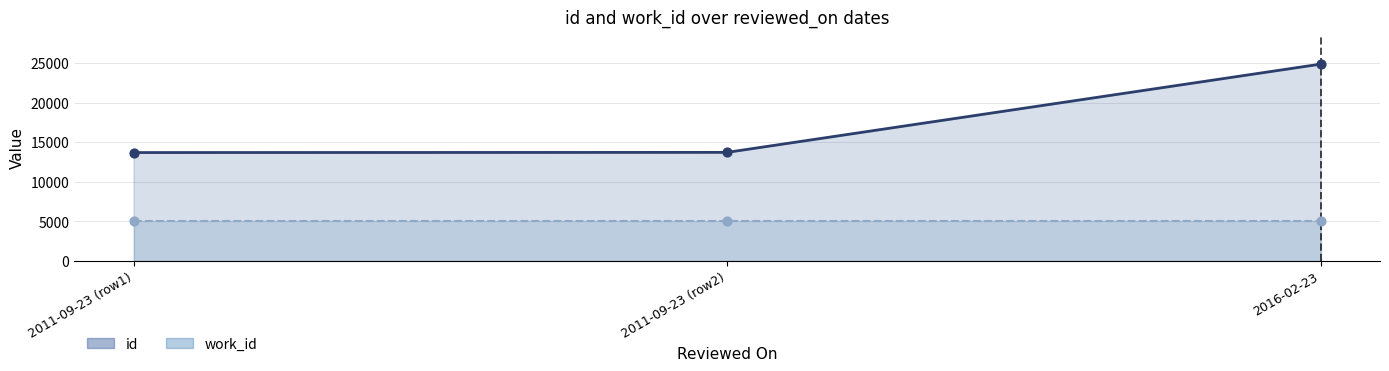

What is the change in value from 2011-09-23 (row1) to 2016-02-23?

+11152